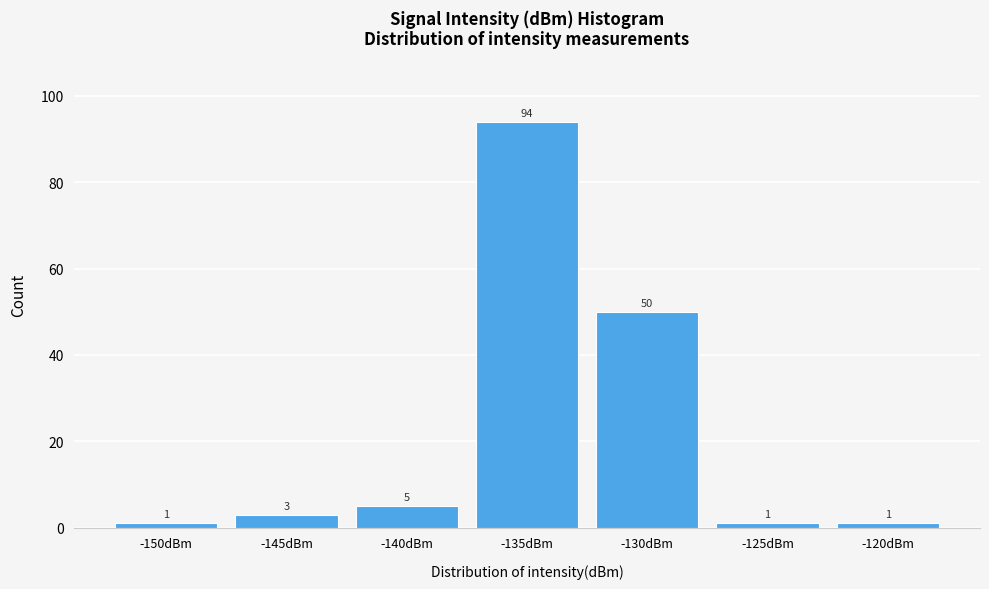

Reading right to left, list all the values displayed in this chart.

1	1	50	94	5	3	1